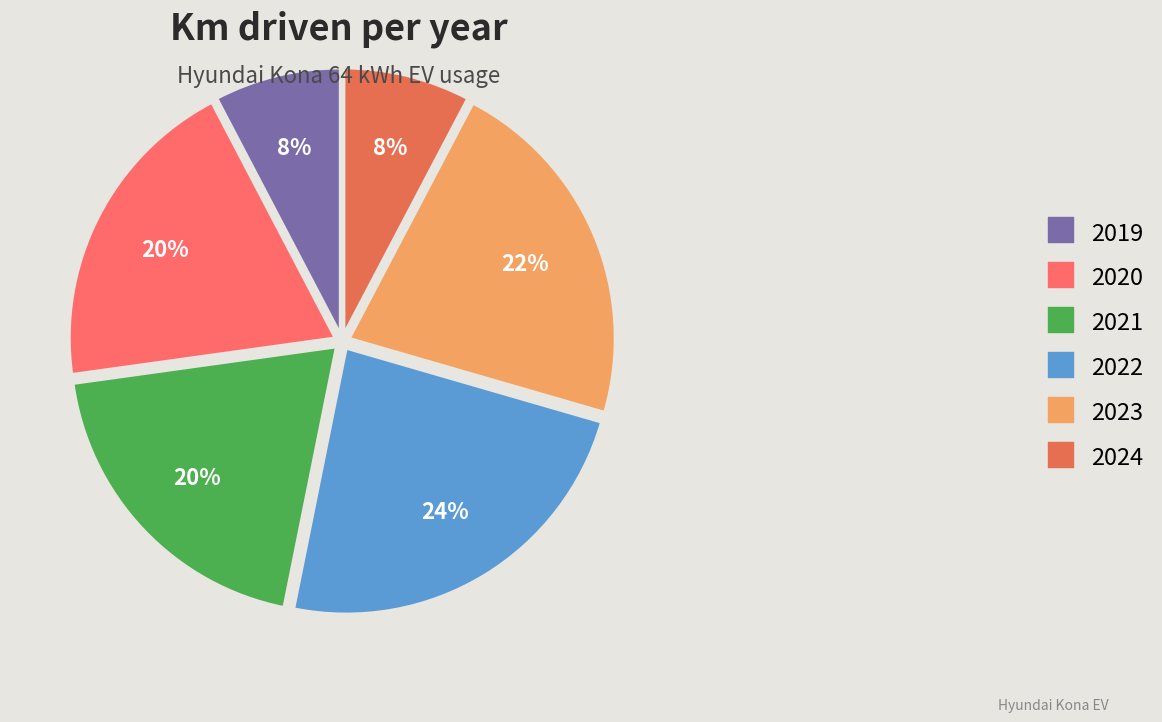

What is the change in value from 2021 to 2023?

+5818